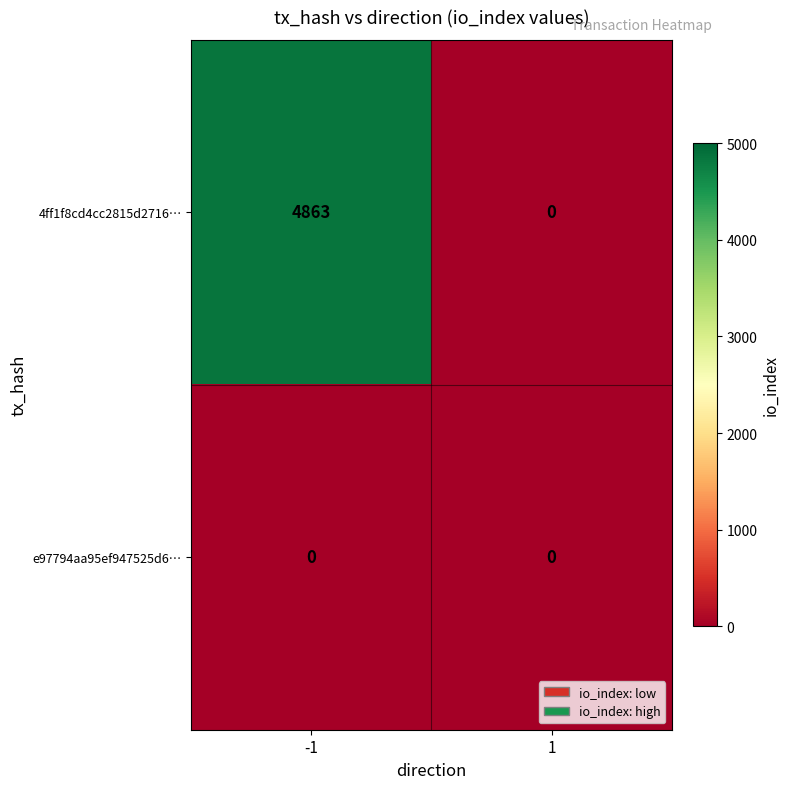

What is the greatest value displayed?

4863